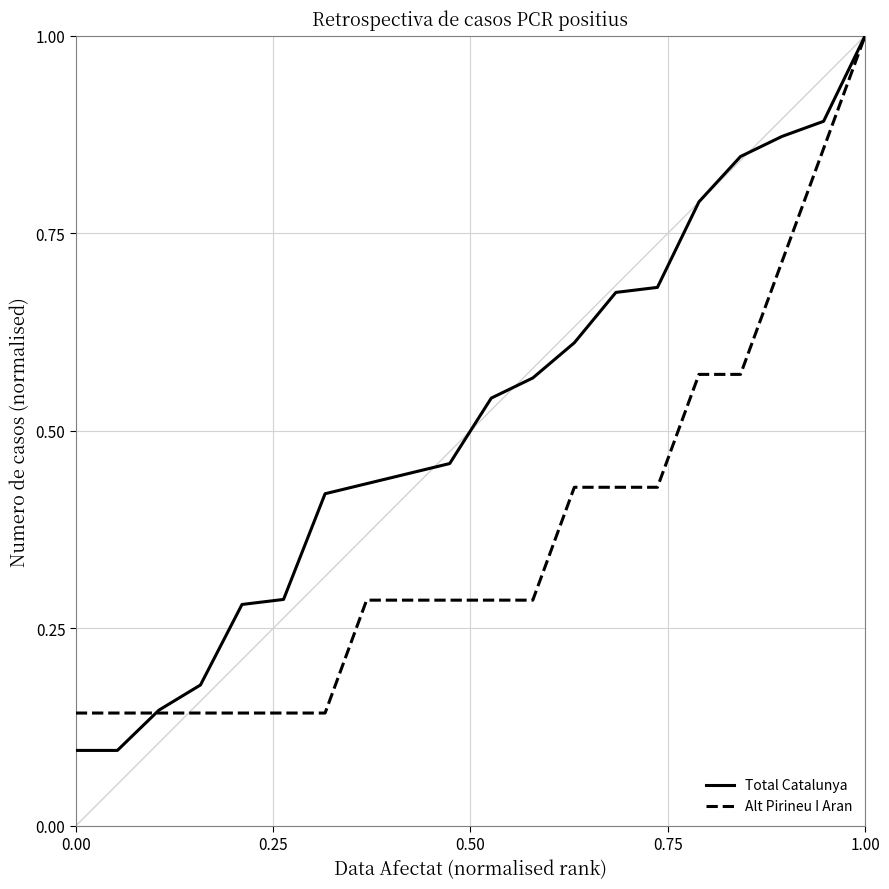

Which series has the largest total across all categories?

Total Catalunya